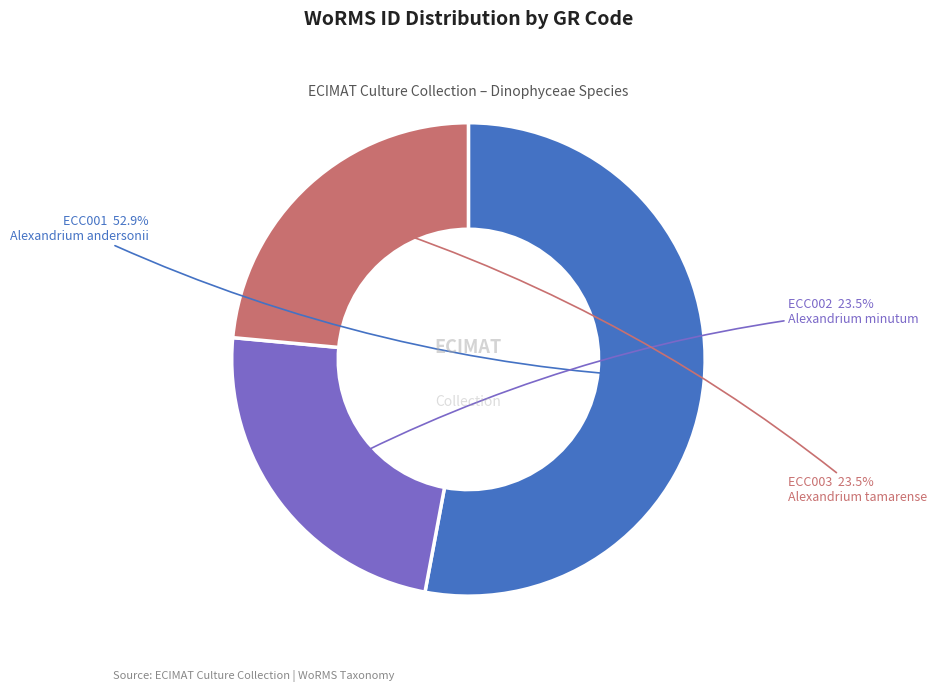

What percentage do ECC002 and ECC001 together represent?

76.5%